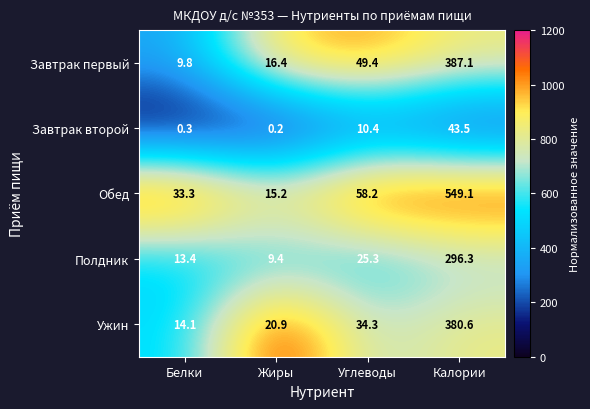

Reading left to right, extract all data points from this chart.

Завтрак первый: 9.8	16.4	49.4	387.1
Завтрак второй: 0.3	0.2	10.4	43.5
Обед: 33.3	15.2	58.2	549.1
Полдник: 13.4	9.4	25.3	296.3
Ужин: 14.1	20.9	34.3	380.6